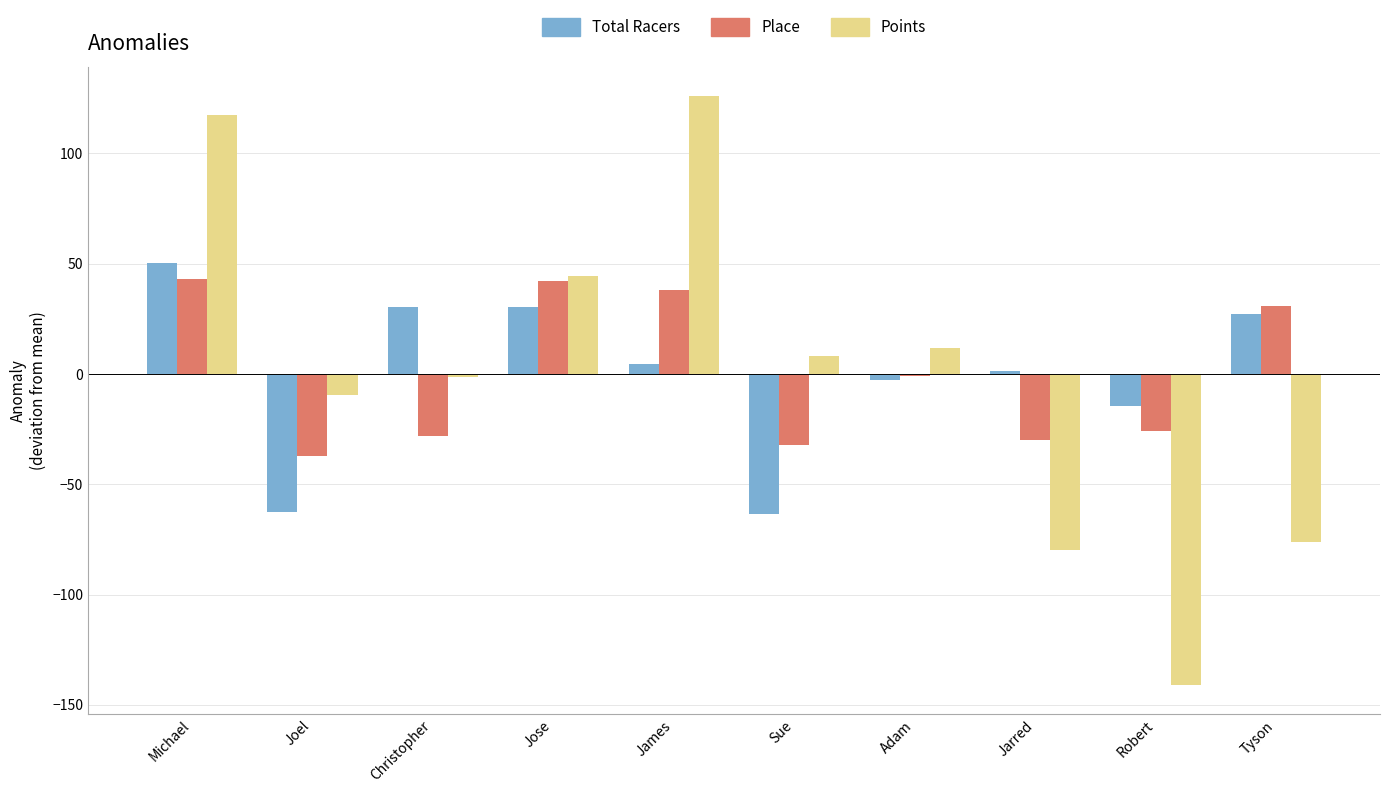

What is the approximate value of Total Racers at Robert?

-14.7